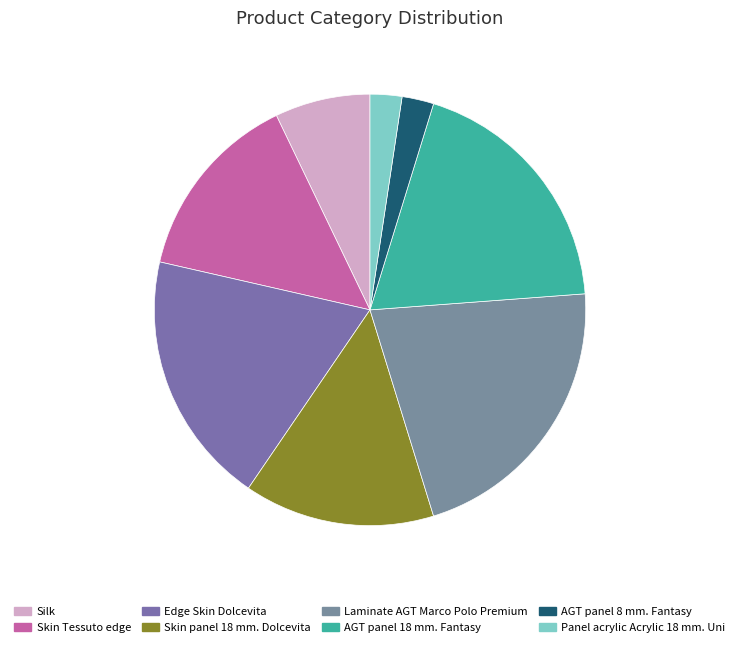

Does Skin panel 18 mm. Dolcevita account for over 50% of the chart?

No